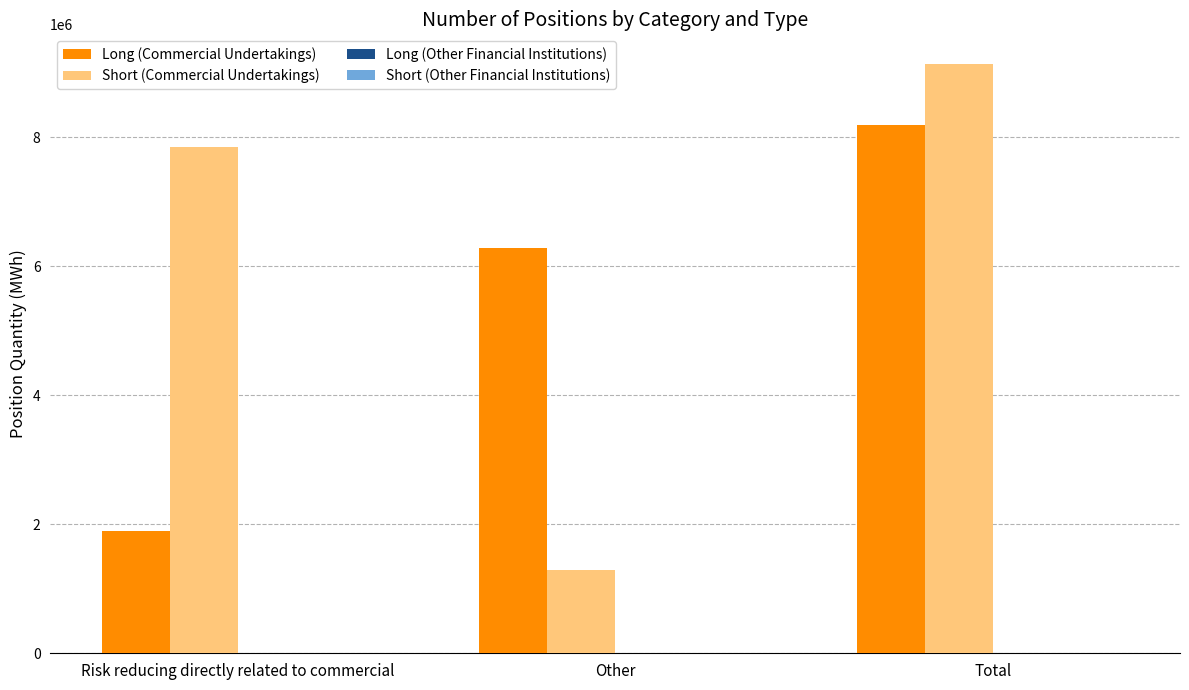

Where is Long (Commercial Undertakings) nearest to the value 5042683?

Other